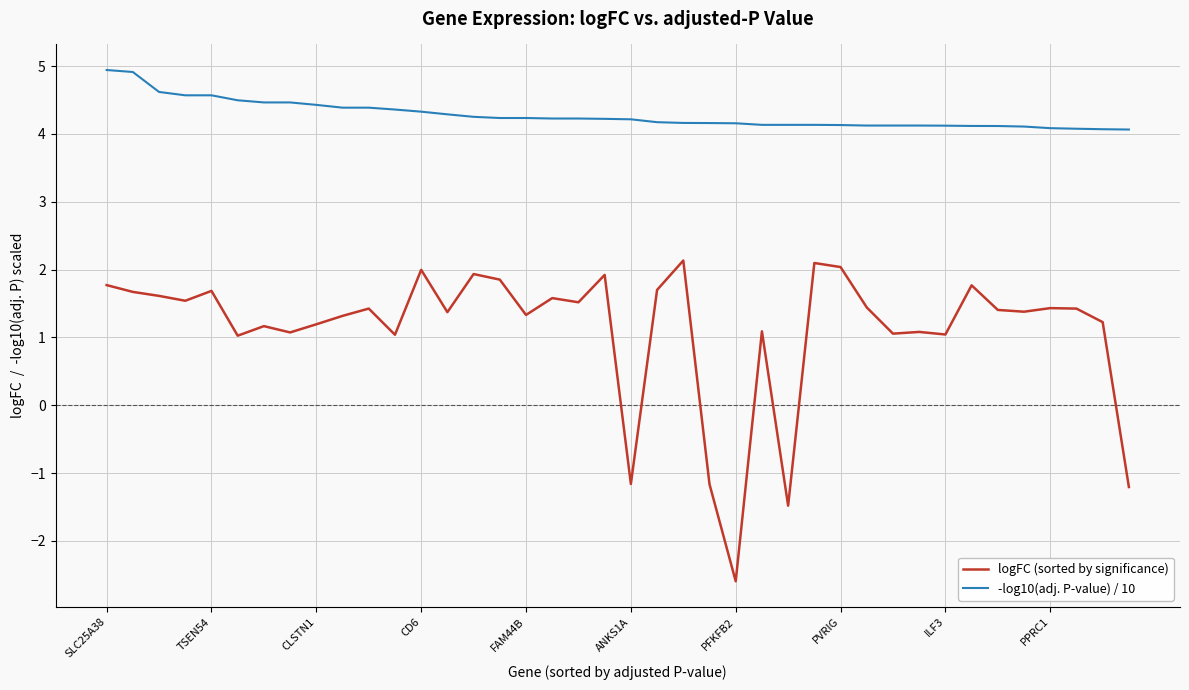

Which series has the largest total across all categories?

-log10(adj. P-value) / 10